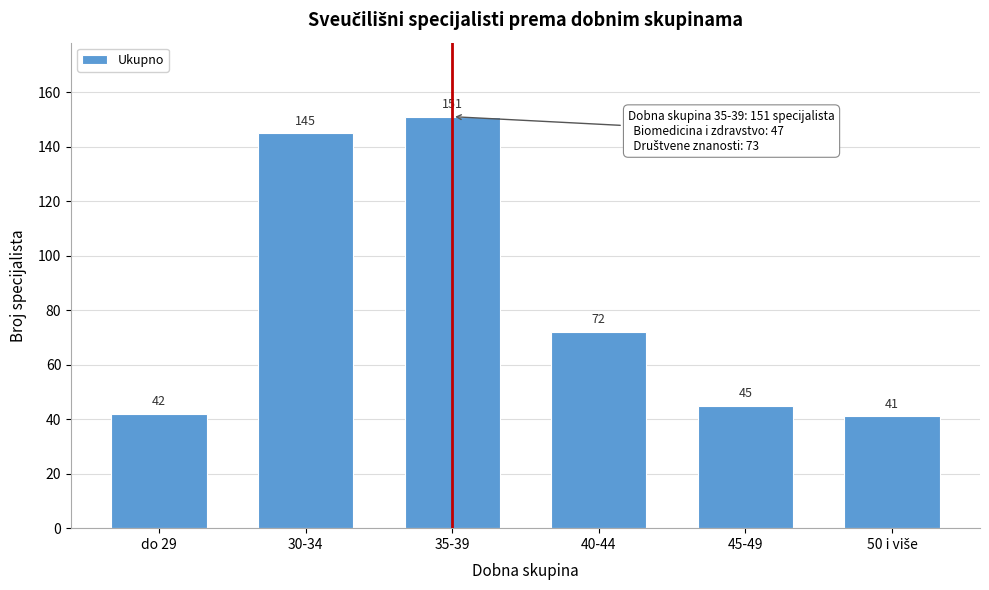

Reading left to right, what are all the values shown in this chart?

42	145	151	72	45	41